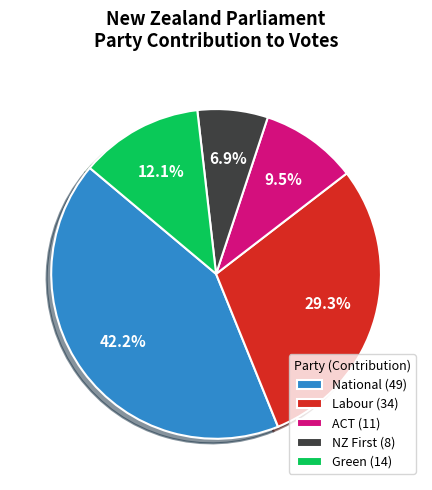

What percentage is the National slice, to the nearest percent?

42%